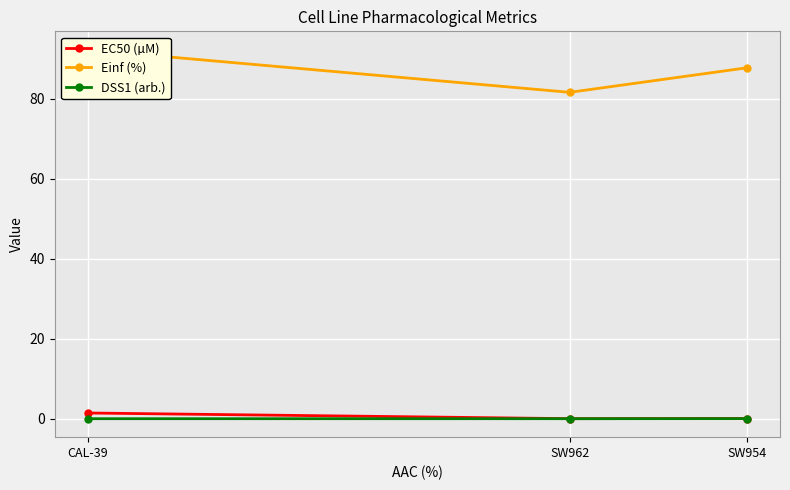

How many lines are shown in the chart?

3